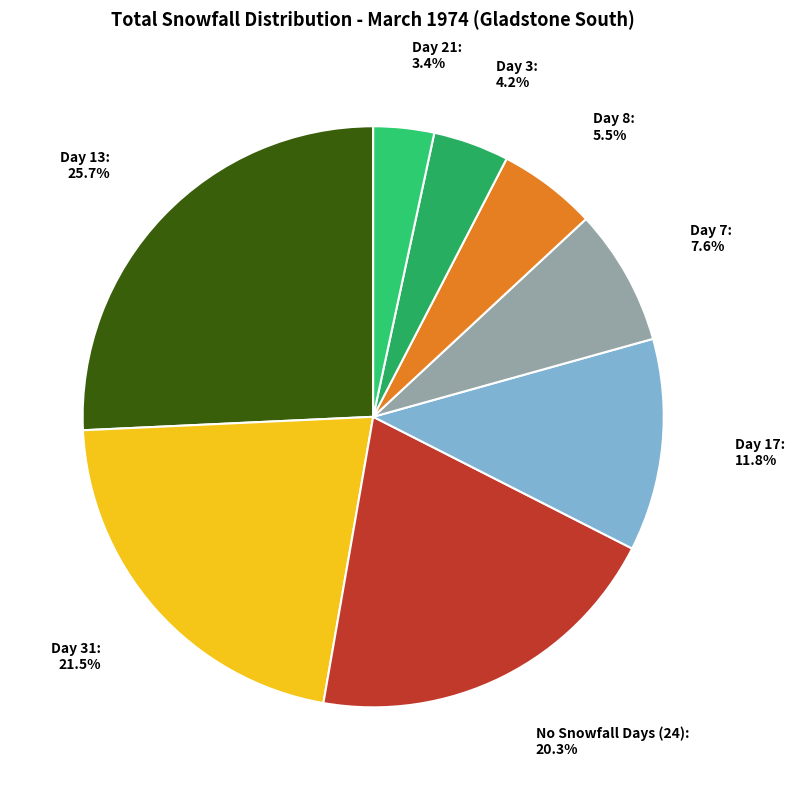

Between Day 31 and Day 13, which is larger?

Day 13